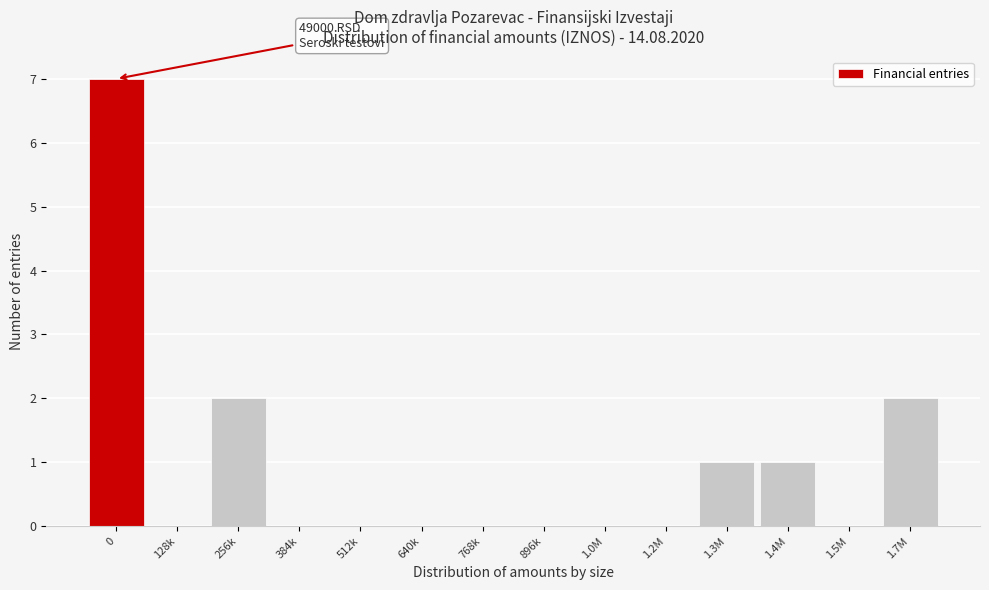

Reading left to right, transcribe all the data shown in this chart.

0=7	128k=0	256k=2	384k=0	512k=0	640k=0	768k=0	896k=0	1.0M=0	1.2M=0	1.3M=1	1.4M=1	1.5M=0	1.7M=2